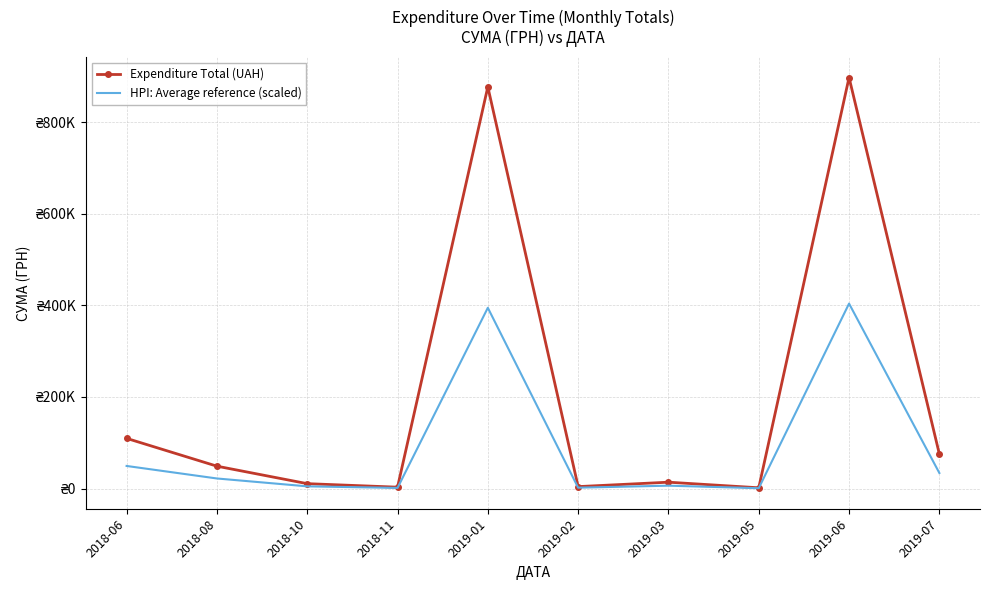

What is the label of the 10th point from the left?

2019-07